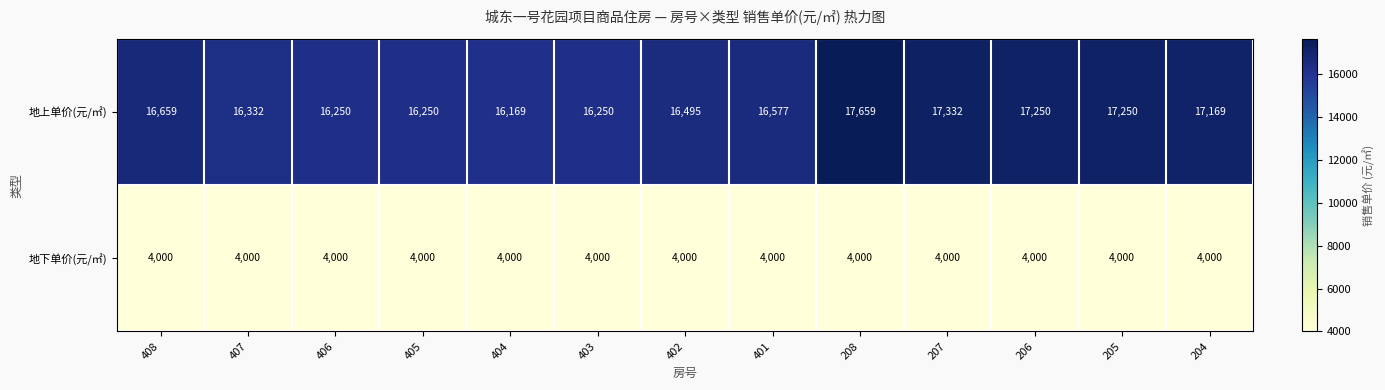

What is the spread (max minus min) of values at 405?

12250